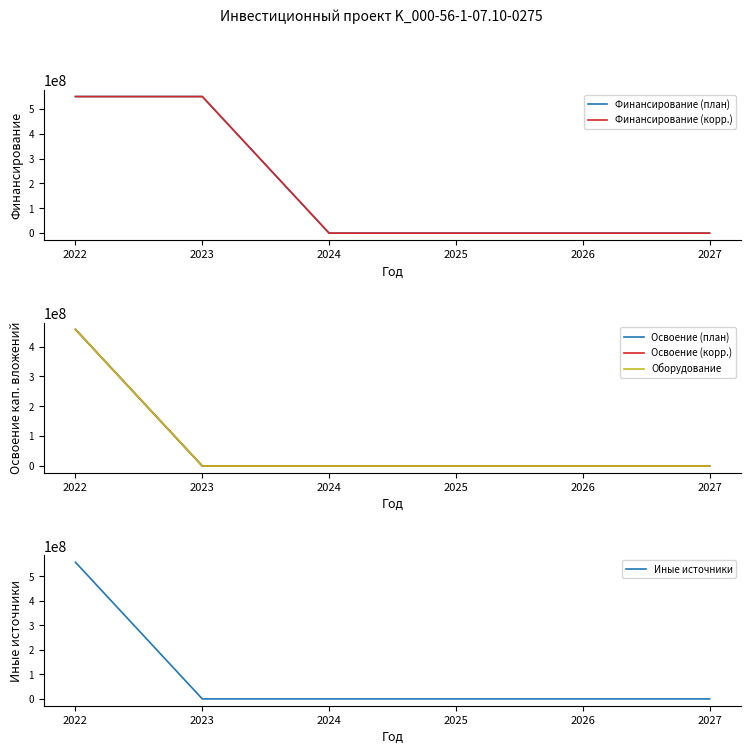

True or false: Финансирование (корр.) and Финансирование (план) cross at least once.

False